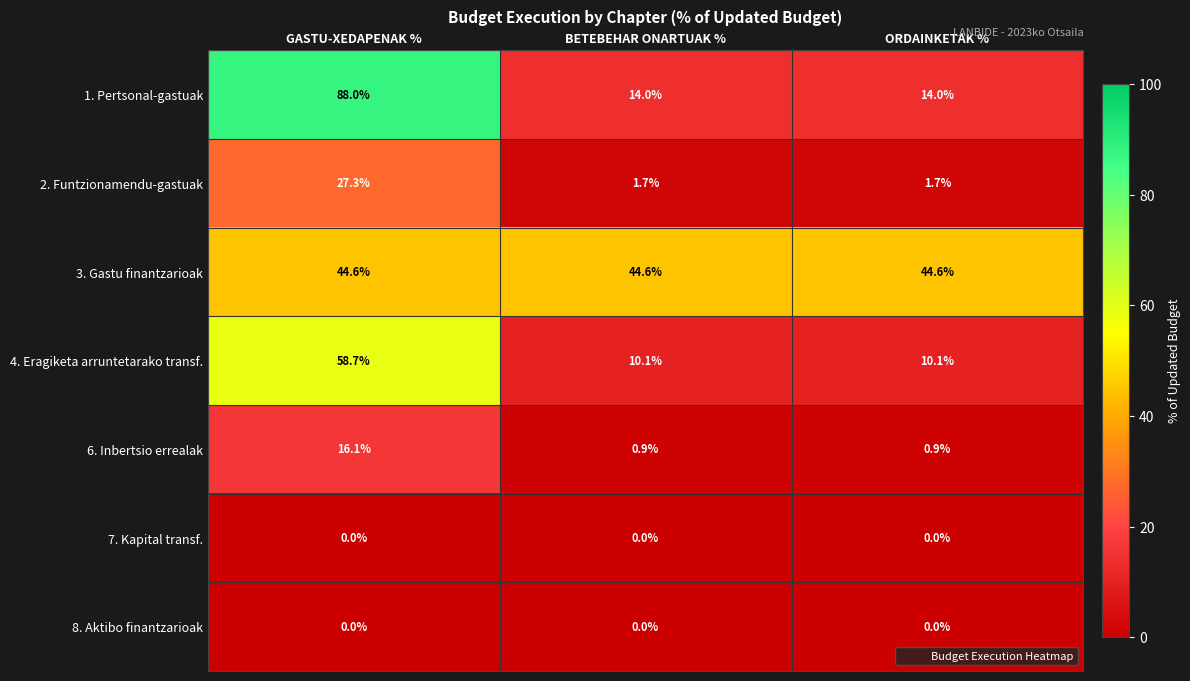

Which series changed the most between GASTU-XEDAPENAK % and BETEBEHAR ONARTUAK %?

1. Pertsonal-gastuak